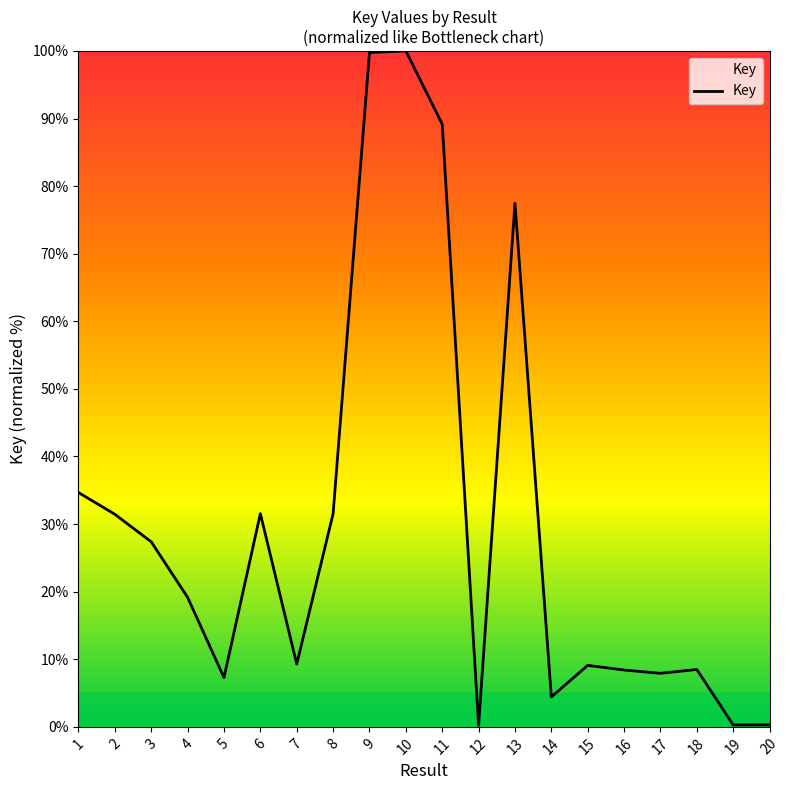

The value at 16 is 3.2. True or false?

False